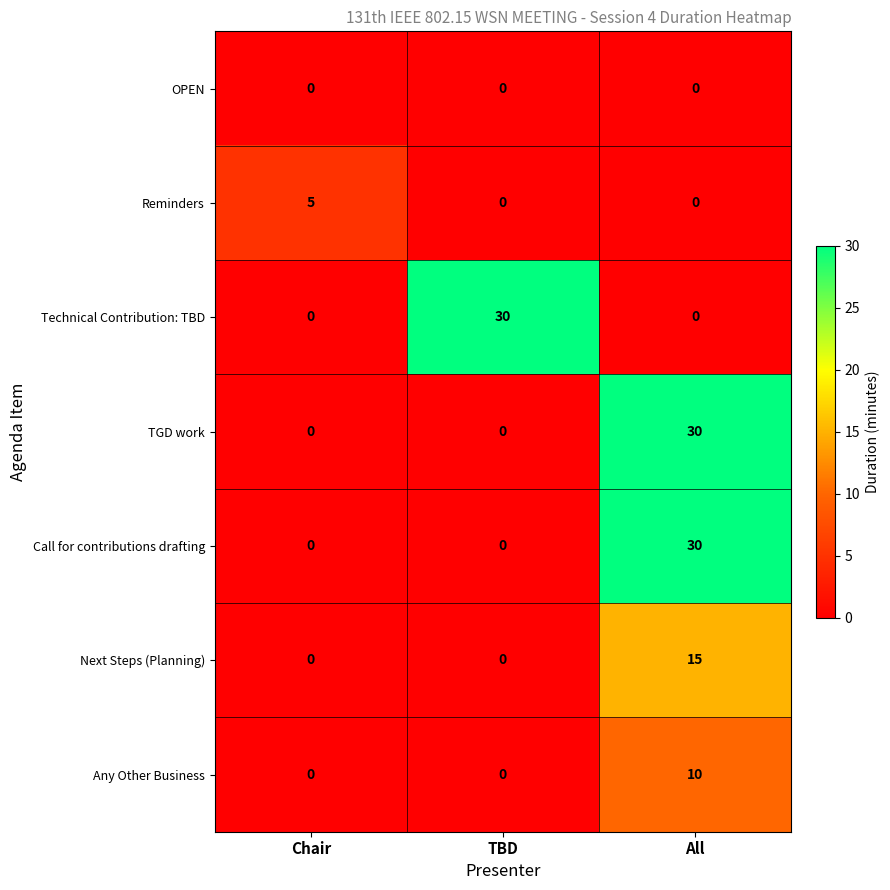

What is the maximum value shown in the chart?

30